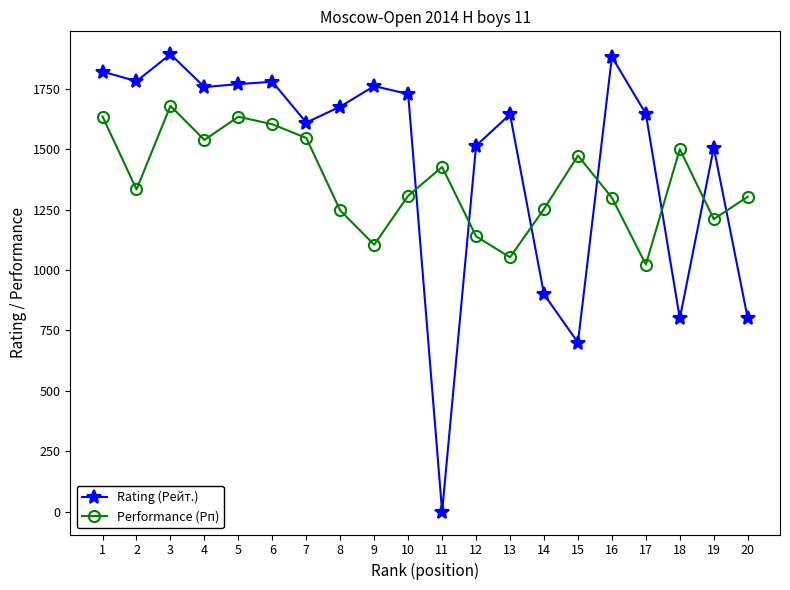

At 14, list the series in order from largest to smallest.

Performance (Рп), Rating (Рейт.)